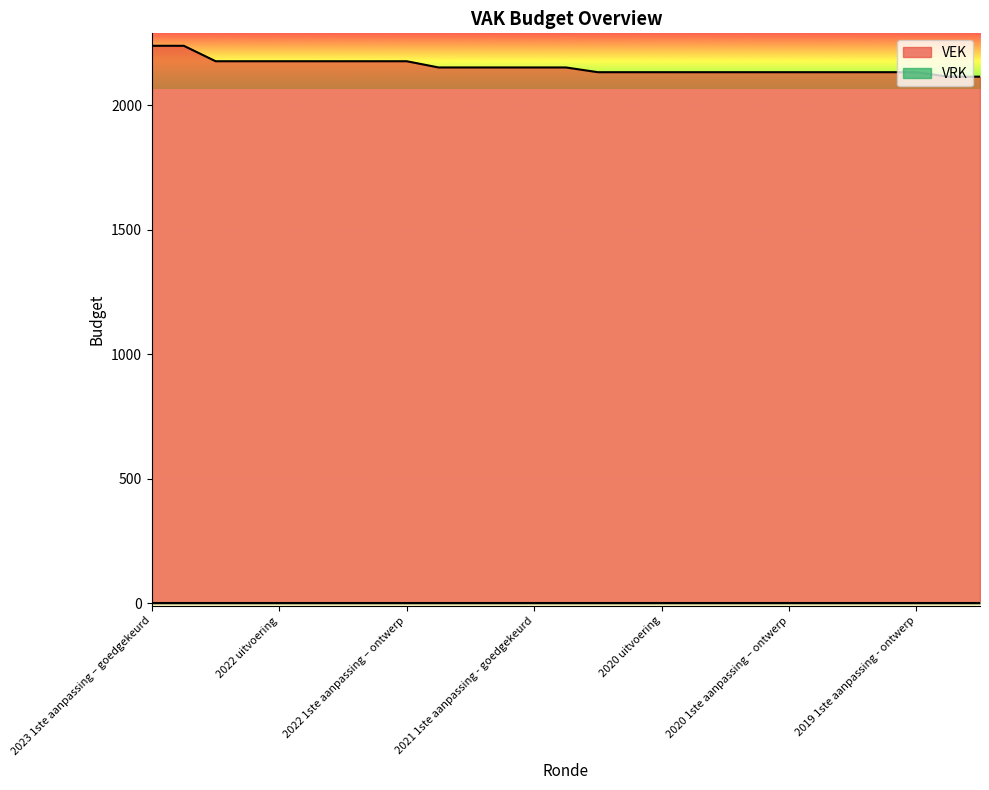

How many lines are shown in the chart?

2